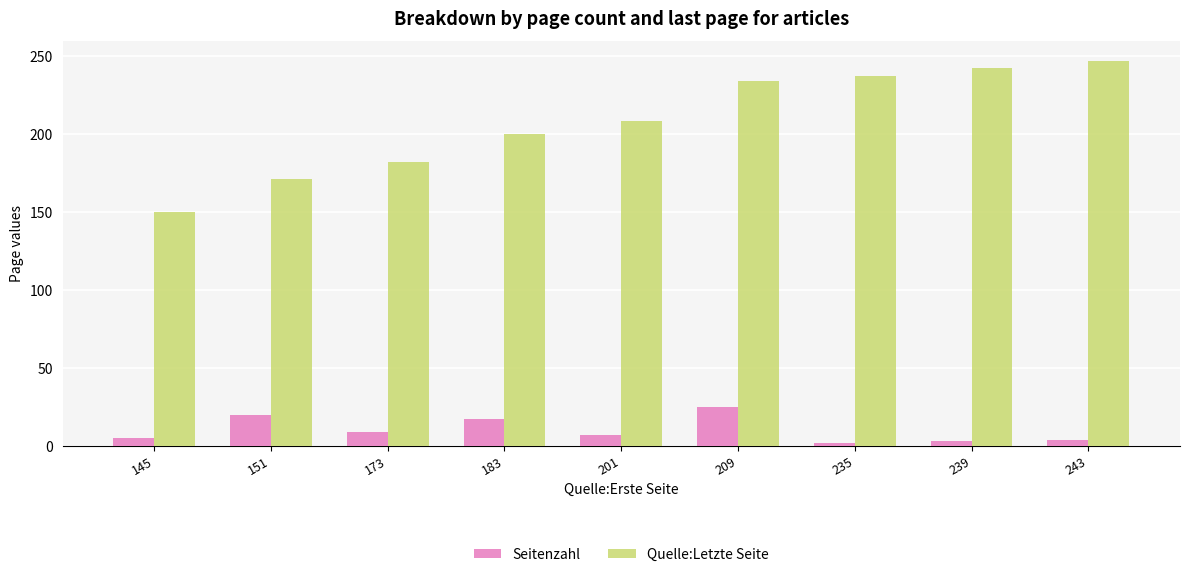

The Seitenzahl series shows 44 at 209. True or false?

False